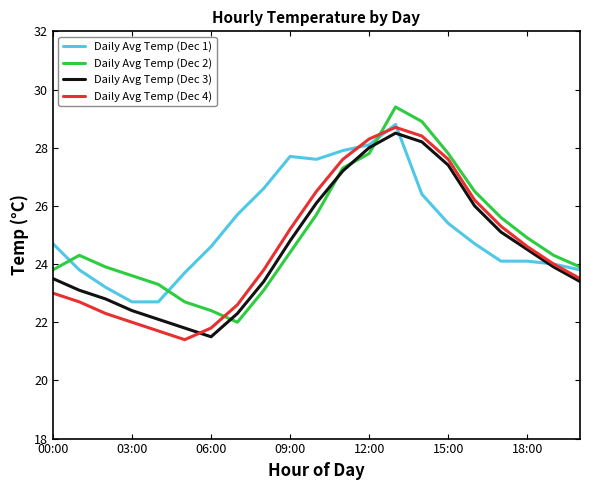

What is the maximum value for Daily Avg Temp (Dec 3)?

28.5